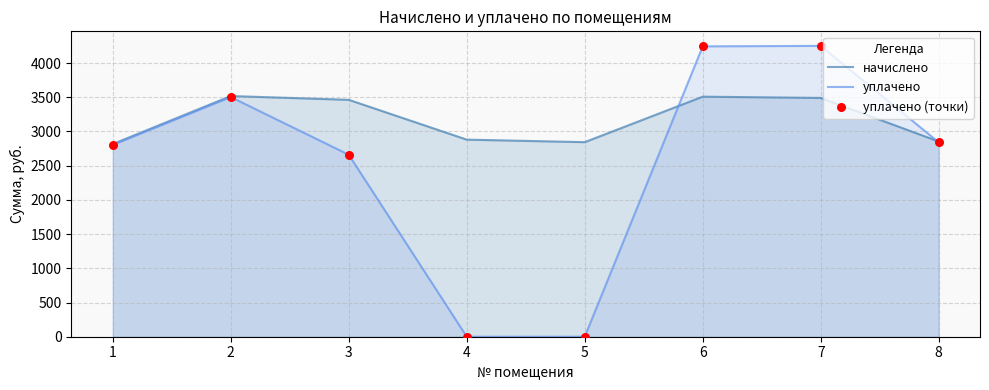

What are all the series names shown in the legend?

начислено, уплачено, уплачено (точки)